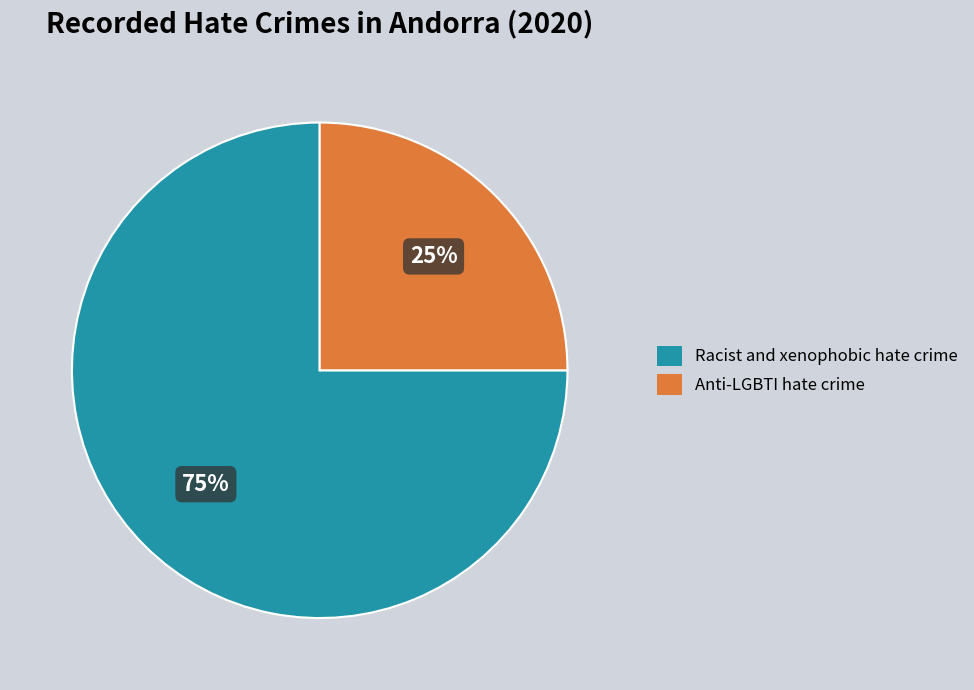

To the nearest percent, what portion does Racist and xenophobic hate crime represent?

75%